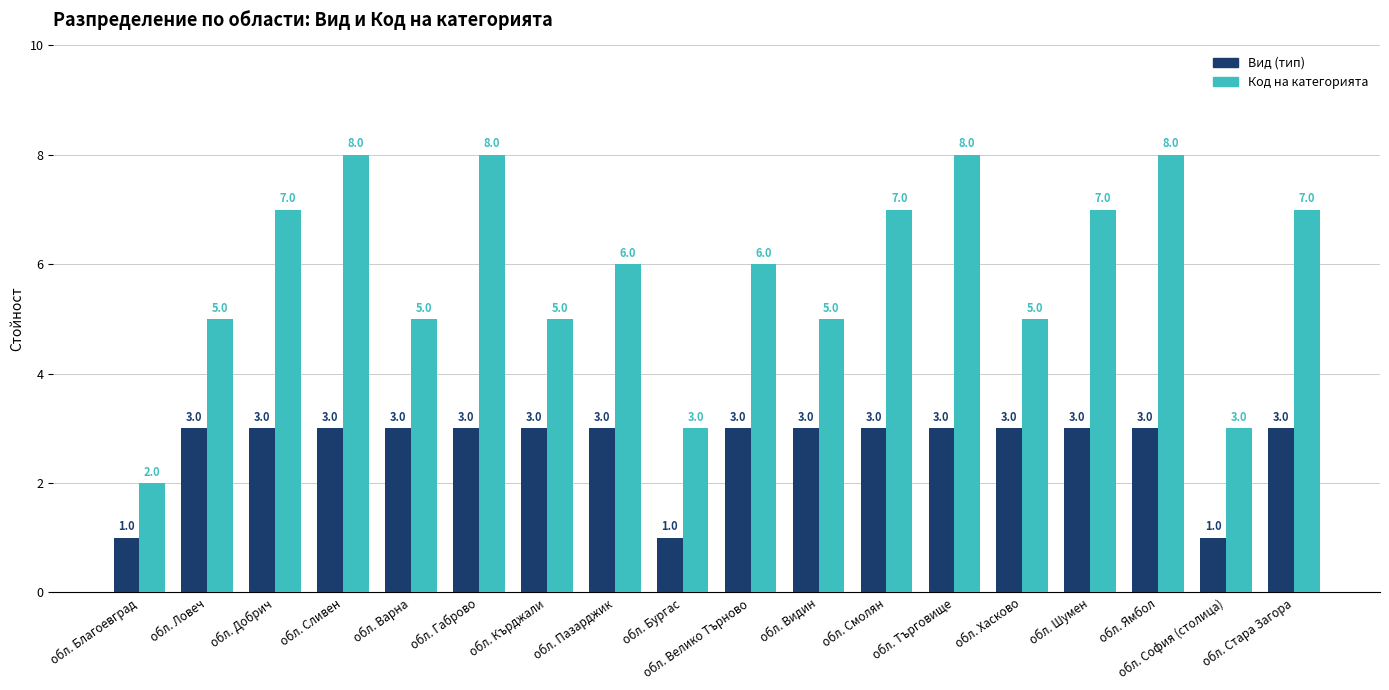

What is the difference between the highest and lowest values at обл. Добрич?

4